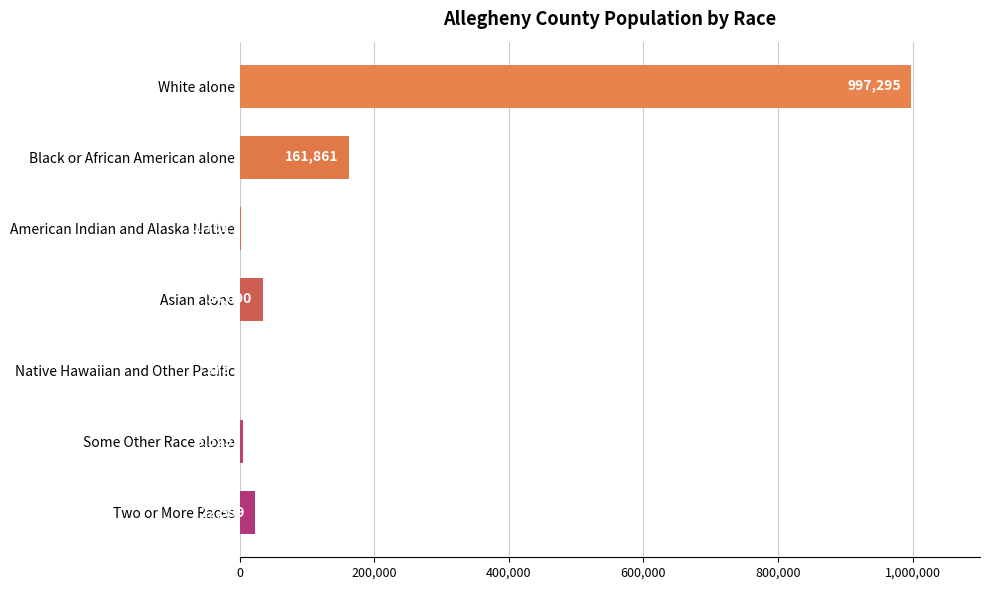

What is the maximum value shown in the chart?

997295